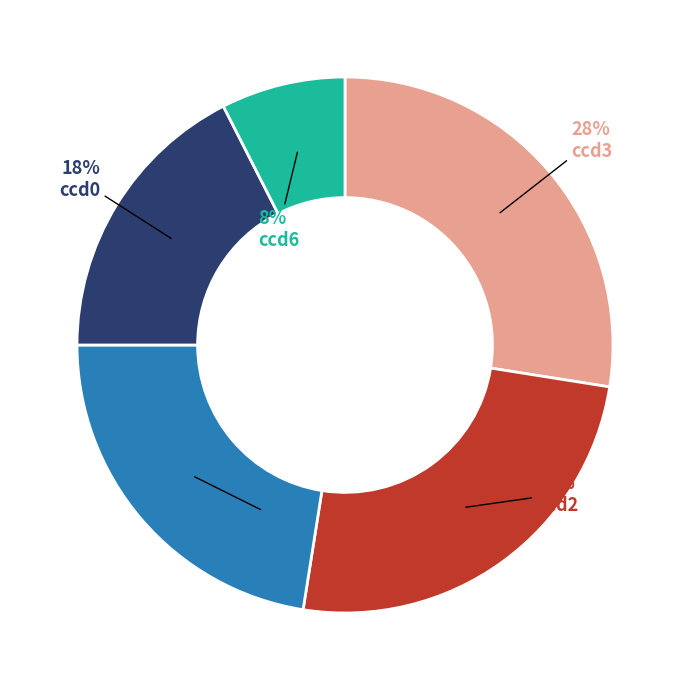

Do ccd6 and ccd2 together represent more than half of the pie?

No